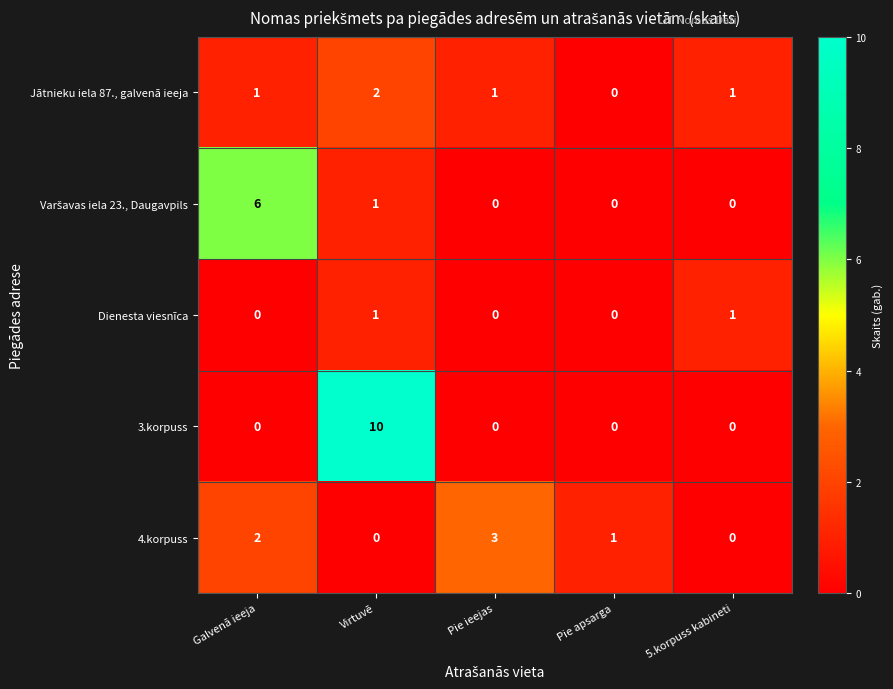

At which label is 4.korpuss closest to 1?

Pie apsarga